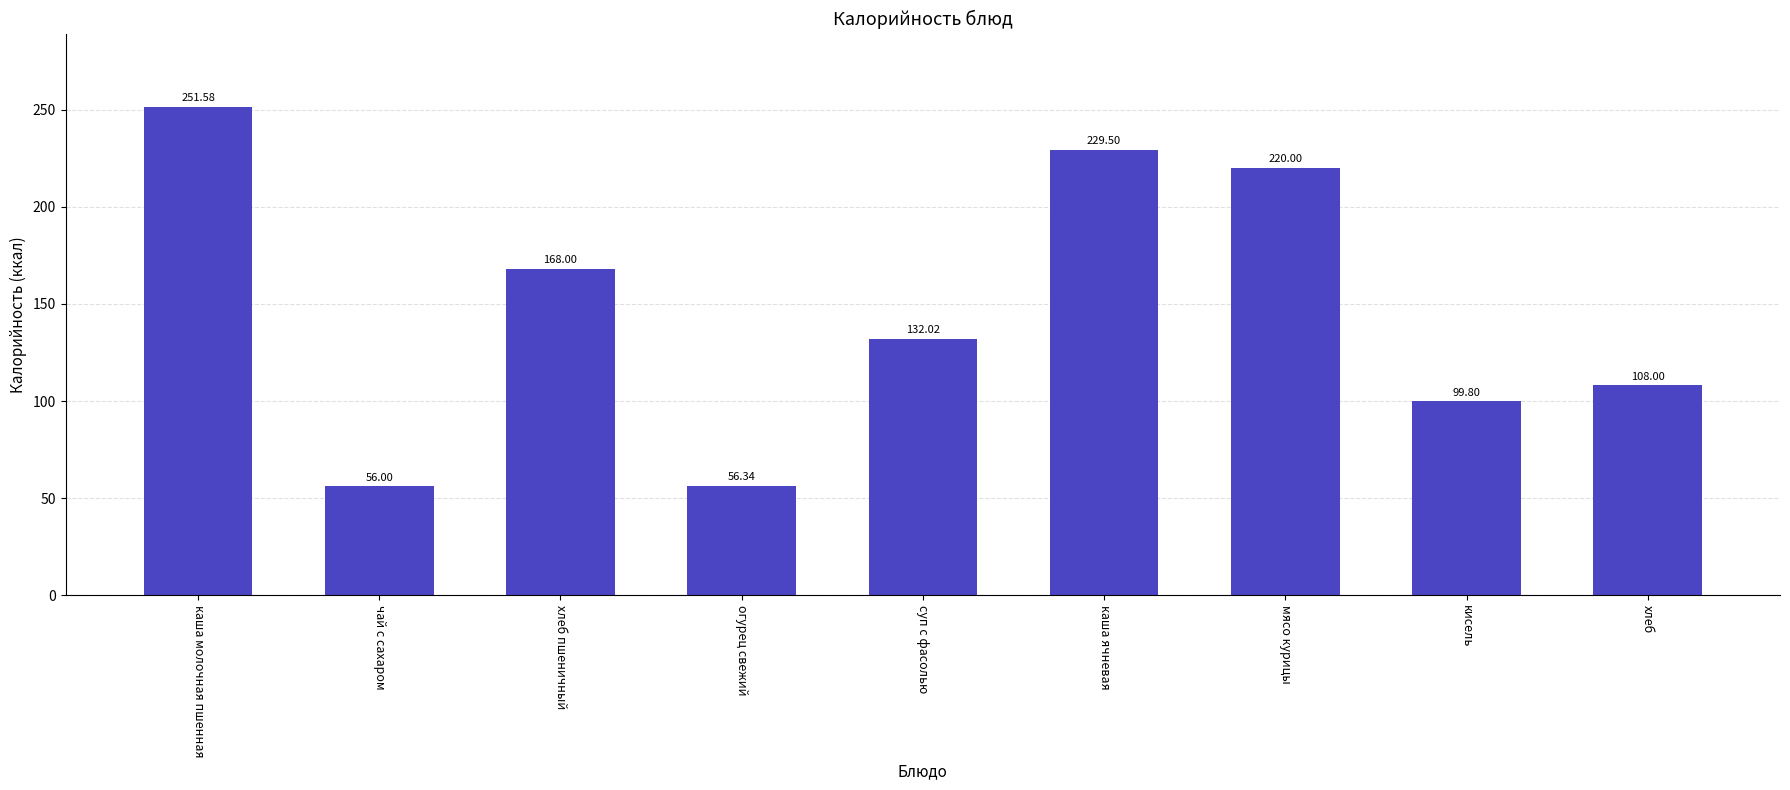

The chart shows a value of 13.5 at огурец свежий. True or false?

False